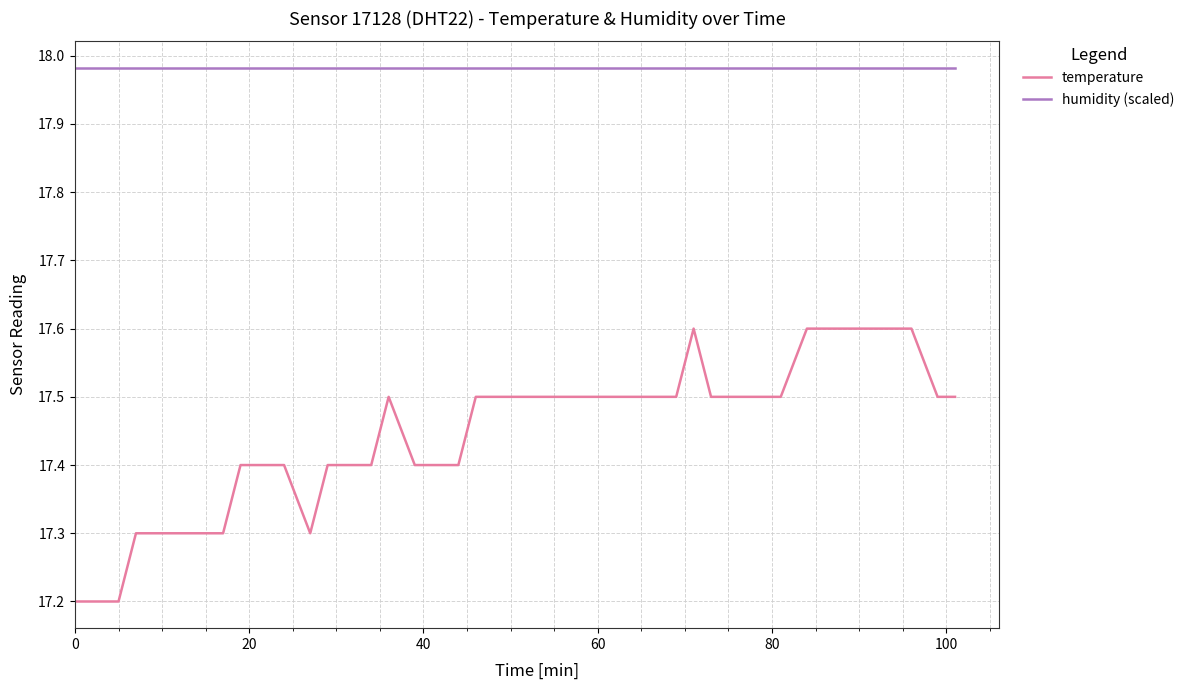

Which series has the widest spread of values?

temperature